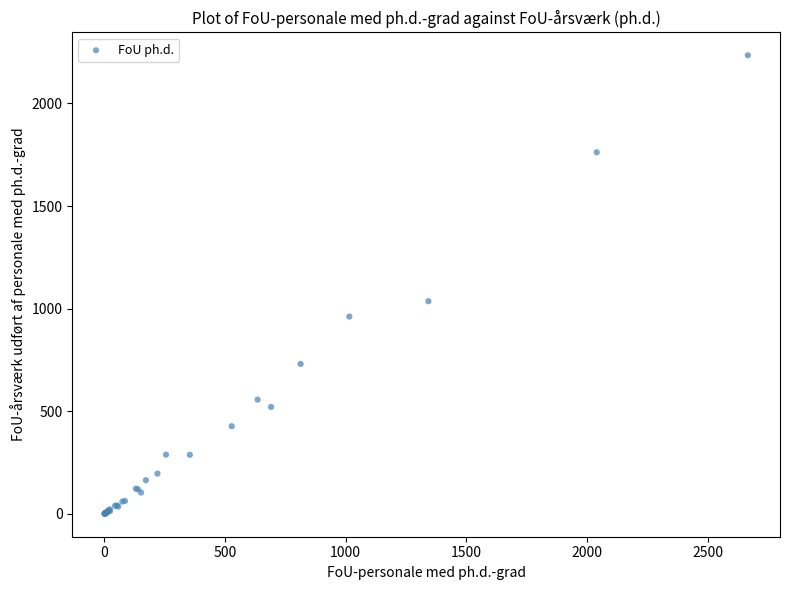

What Y value in the scatter plot is closest to 1117?

1035.9